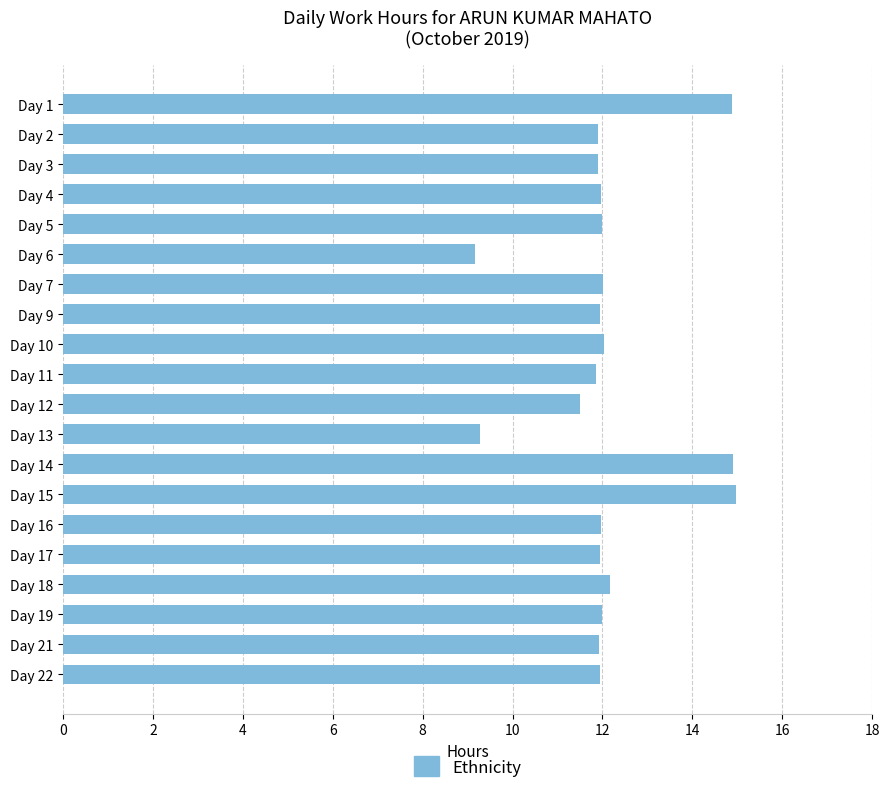

How many bars are there in total?

20